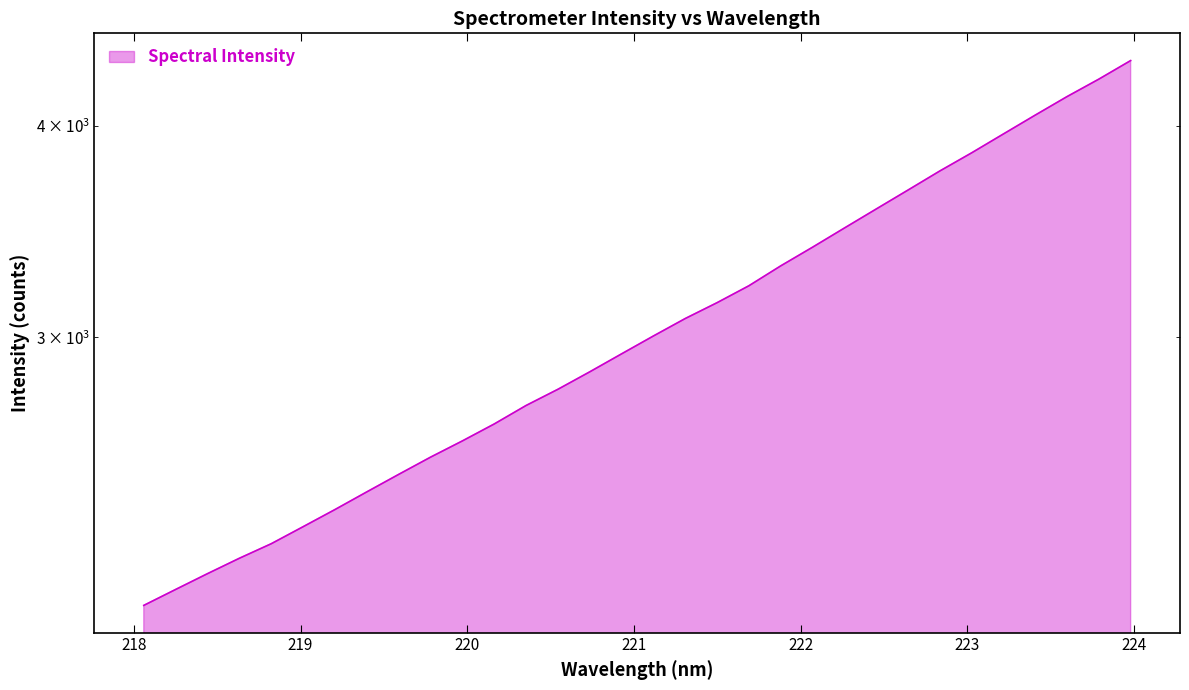

List the labels in order of value, largest first.

223.9802, 223.7895, 223.5987, 223.408, 223.2172, 223.0264, 222.8355, 222.6447, 222.4538, 222.263, 222.0721, 221.8812, 221.6902, 221.4993, 221.3083, 221.1174, 220.9264, 220.7354, 220.5444, 220.3533, 220.1623, 219.9712, 219.7801, 219.589, 219.3979, 219.2067, 219.0156, 218.8244, 218.6332, 218.442, 218.2508, 218.0596